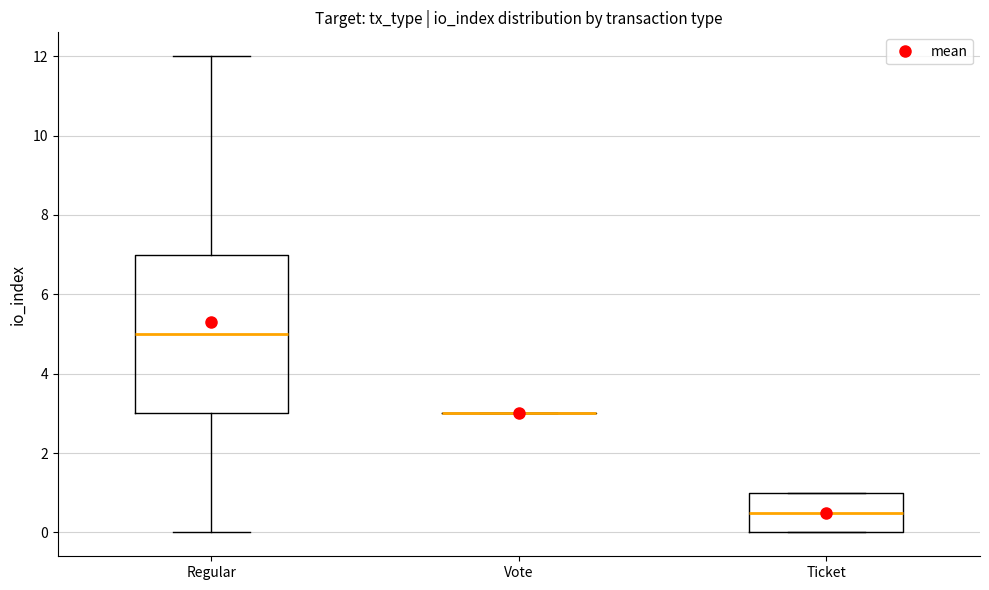

Reading left to right, read every box against the y-axis: the position of its median line, the range the box covers, and the ends of its whiskers. The values are not printed on the chart, so give them approximately, as read against the axis.

Regular: median 5.0, box 3.0 to 7.0, whiskers 0.0 to 12.0
Vote: box collapsed to a line at 3.0, whiskers 3.0 to 3.0
Ticket: median 0.6, box 0.0 to 1.0, whiskers 0.0 to 1.0